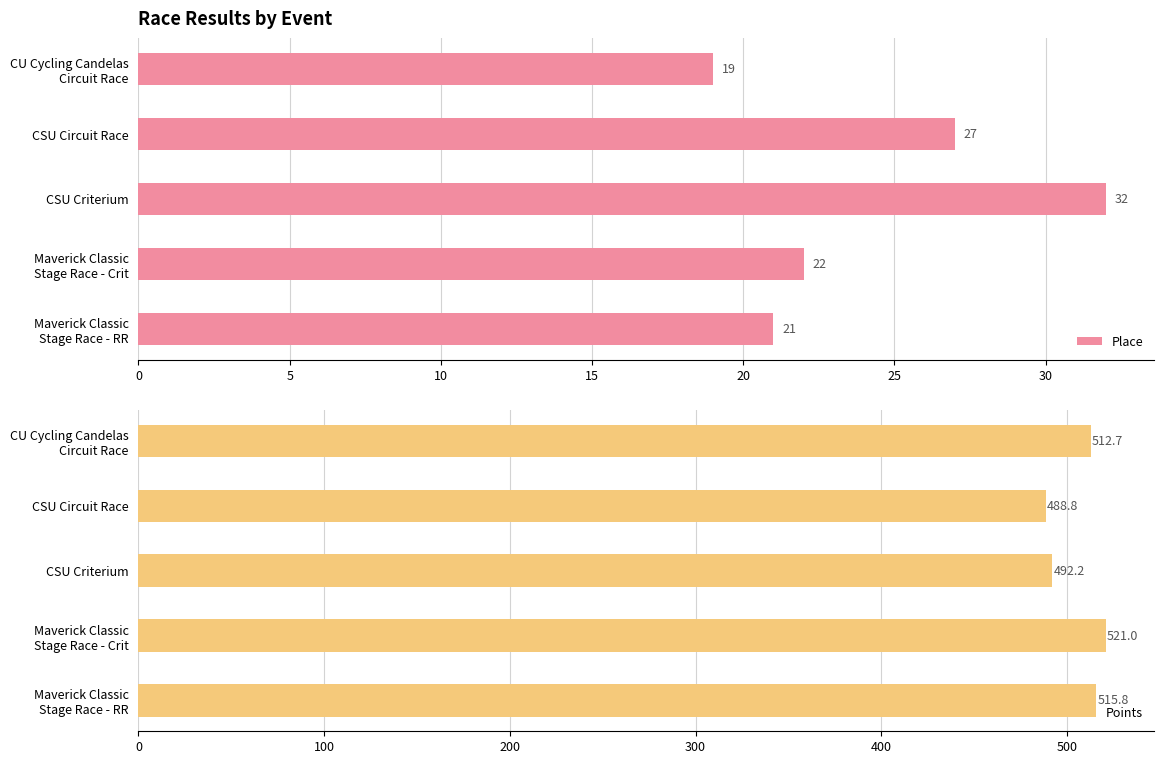

How many groups of bars are there?

5